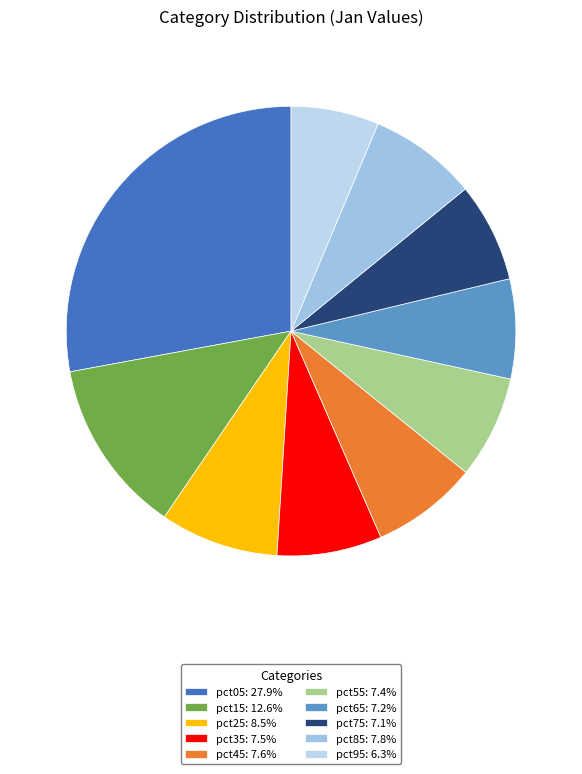

True or false: pct45 accounts for 8% of the total.

True